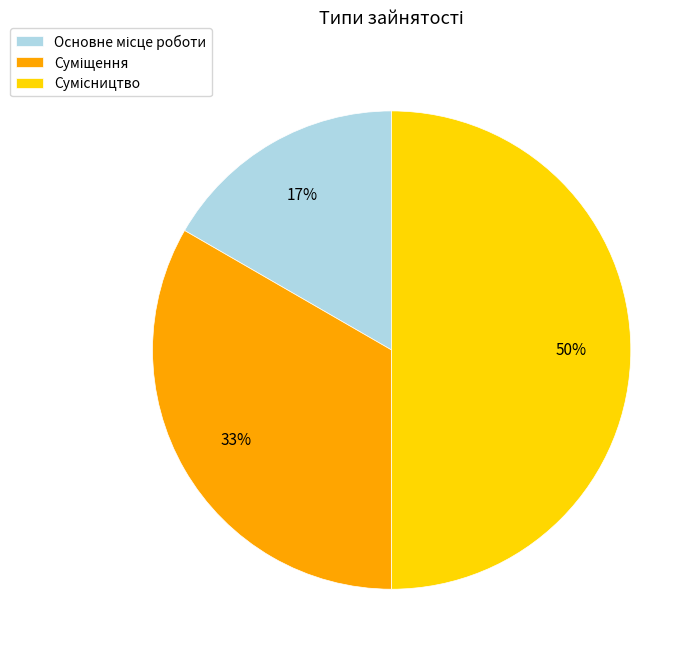

To the nearest percent, what is the difference between the largest and smallest slice percentages?

33%